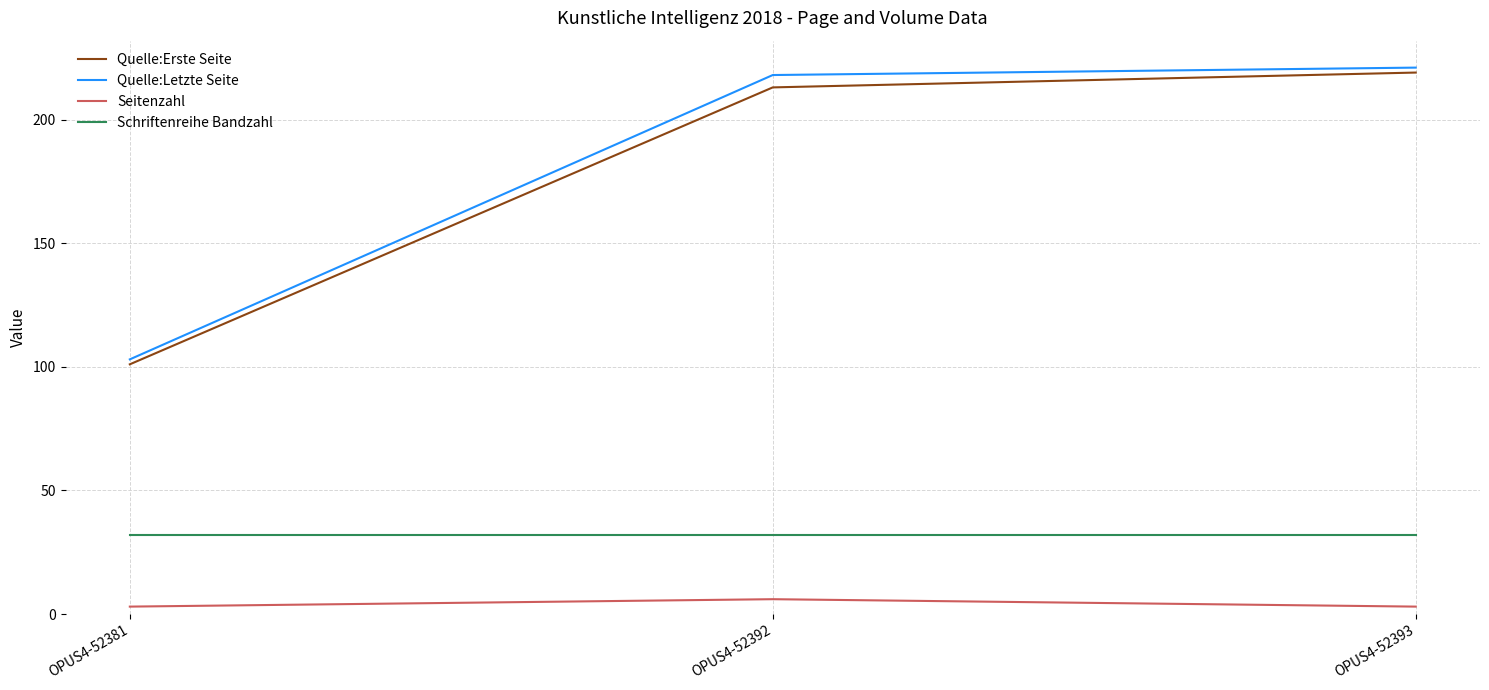

Between OPUS4-52381 and OPUS4-52392, which series saw the biggest shift?

Quelle:Letzte Seite